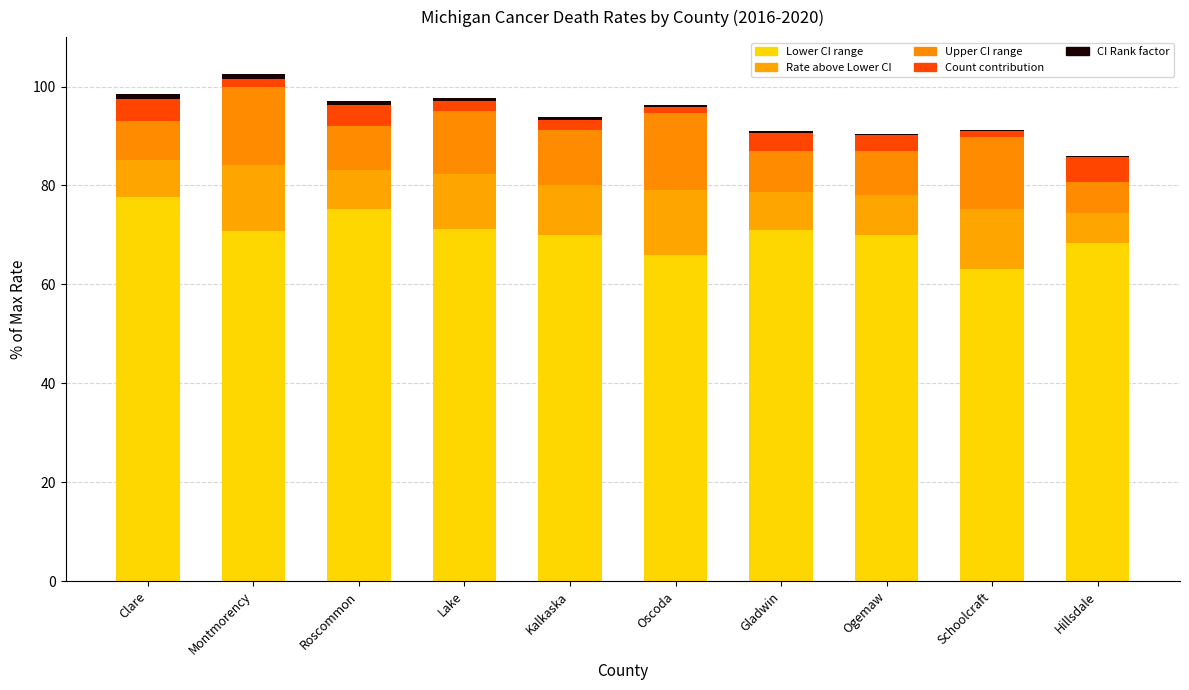

Which has a higher value, Oscoda or Ogemaw?

Ogemaw